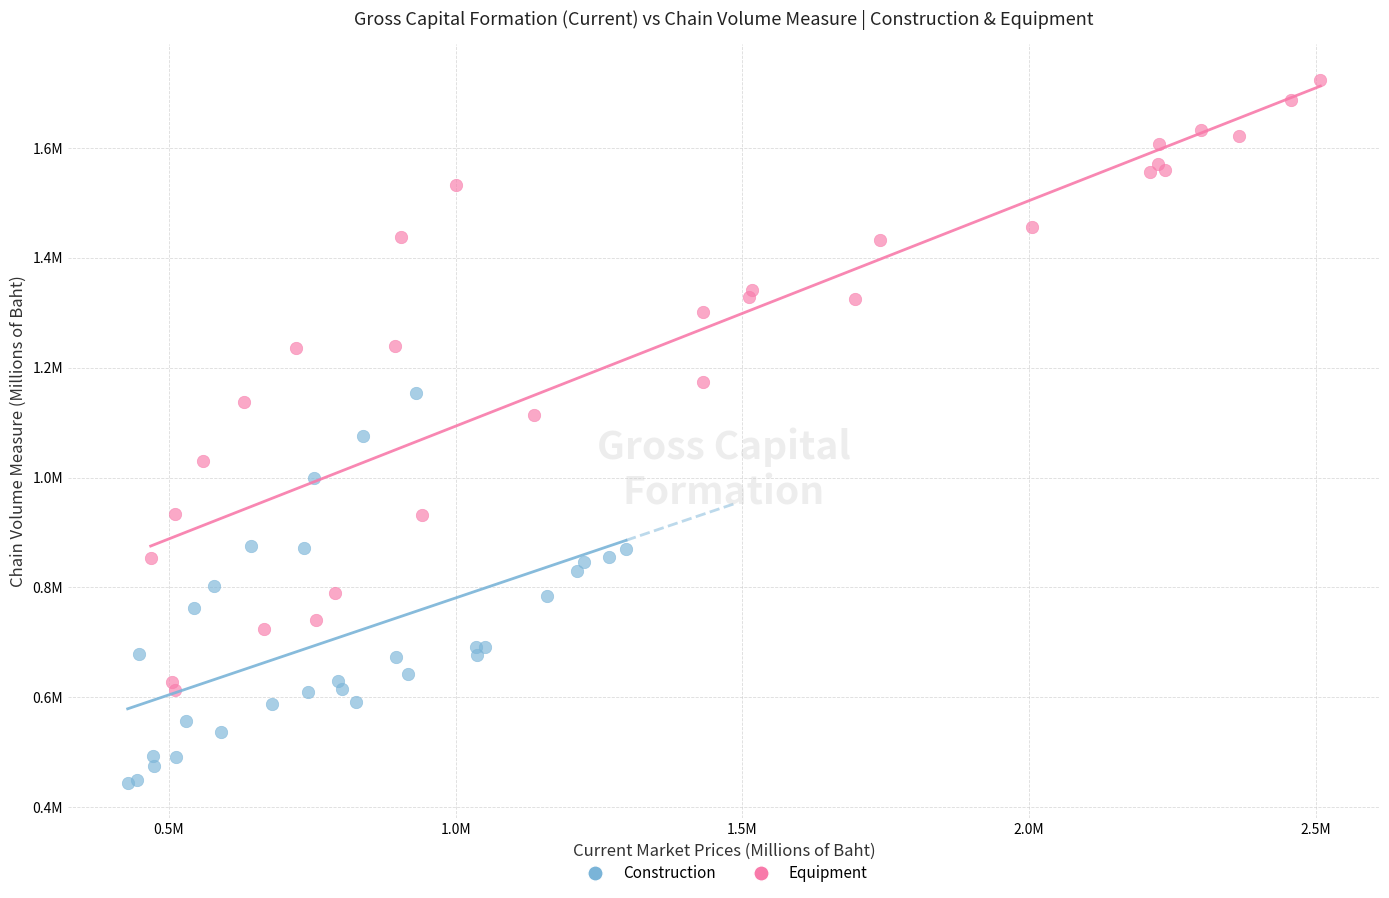

What are all the series names shown in the legend?

Construction, Equipment